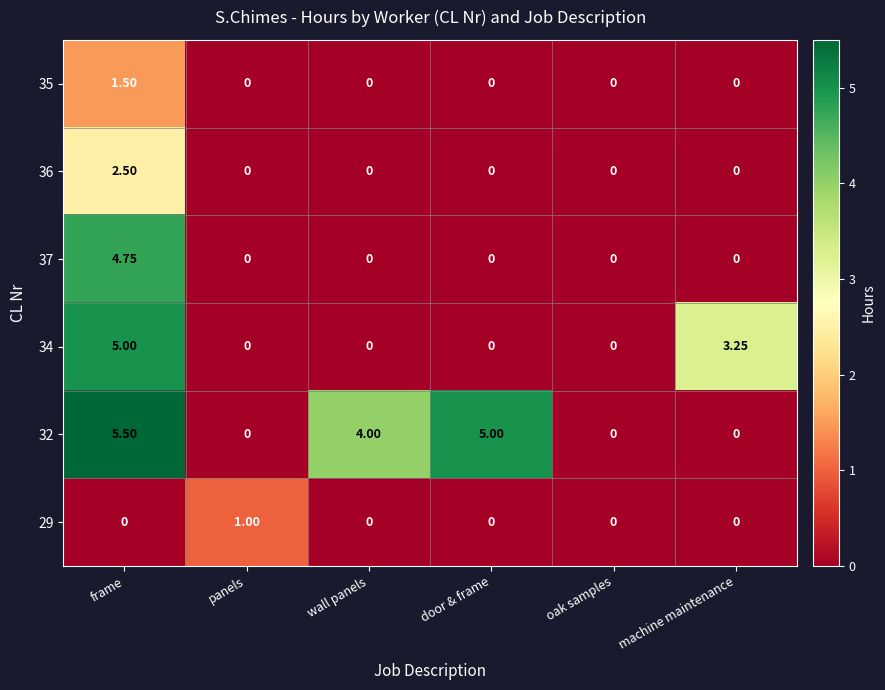

Which category has the highest value in the 29 series?

panels